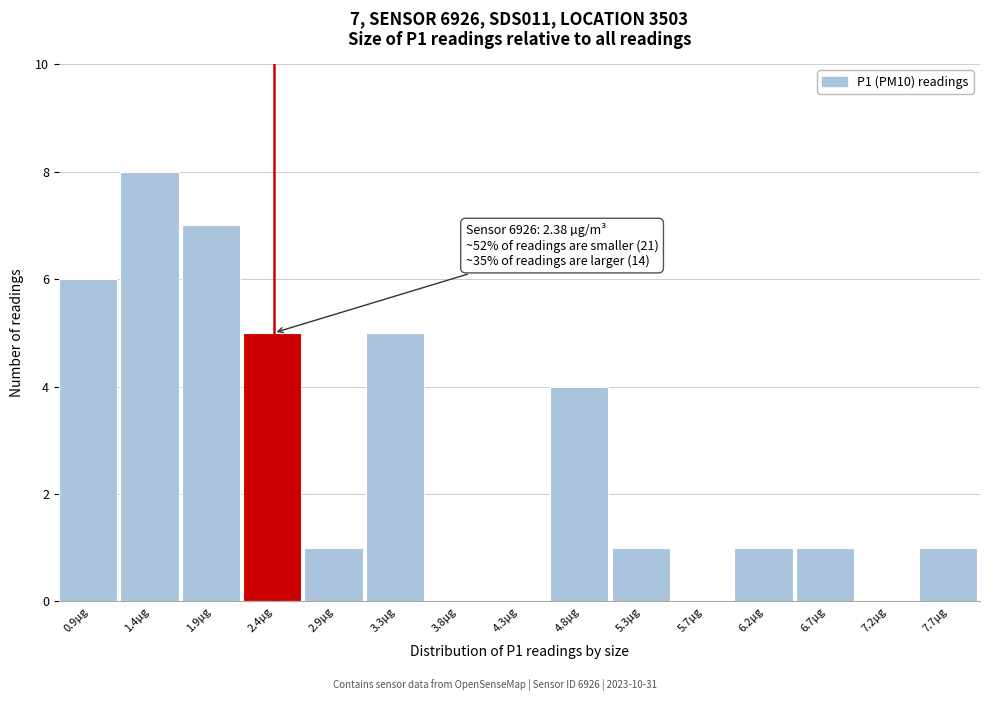

Over which range of the x-axis is the bar tallest?

1.18 to 1.66